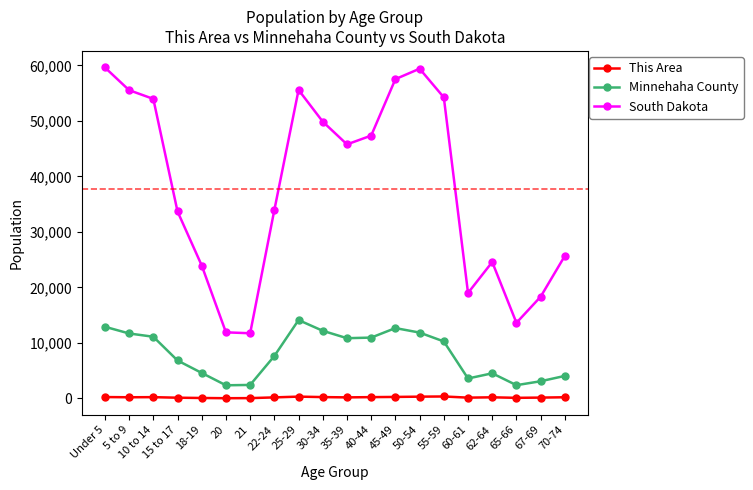

True or false: Minnehaha County and This Area intersect in this chart.

False